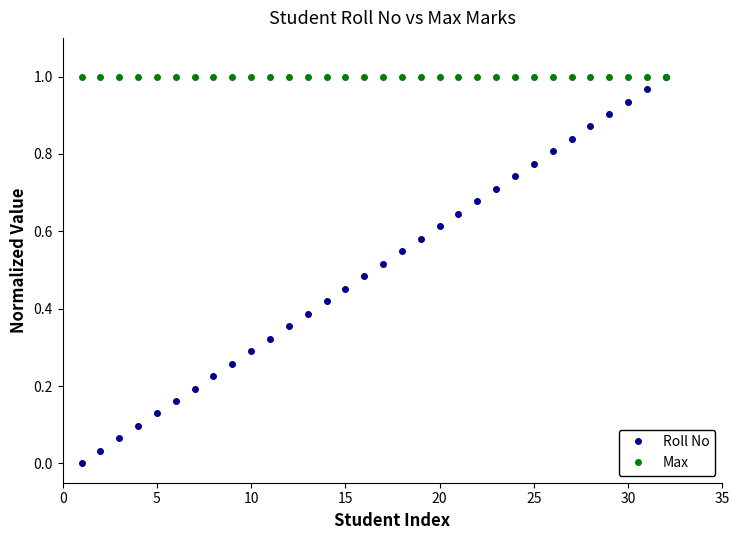

Which series has the largest range (max minus min)?

Roll No